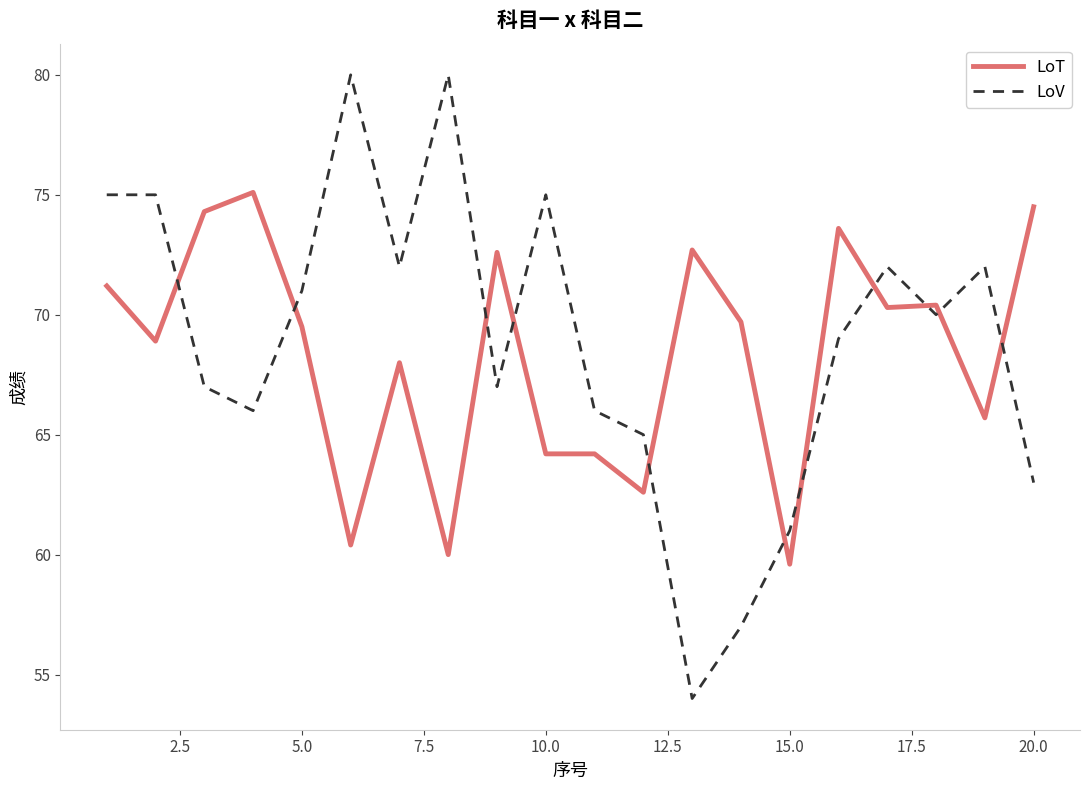

What is the maximum value for LoV?

80.0